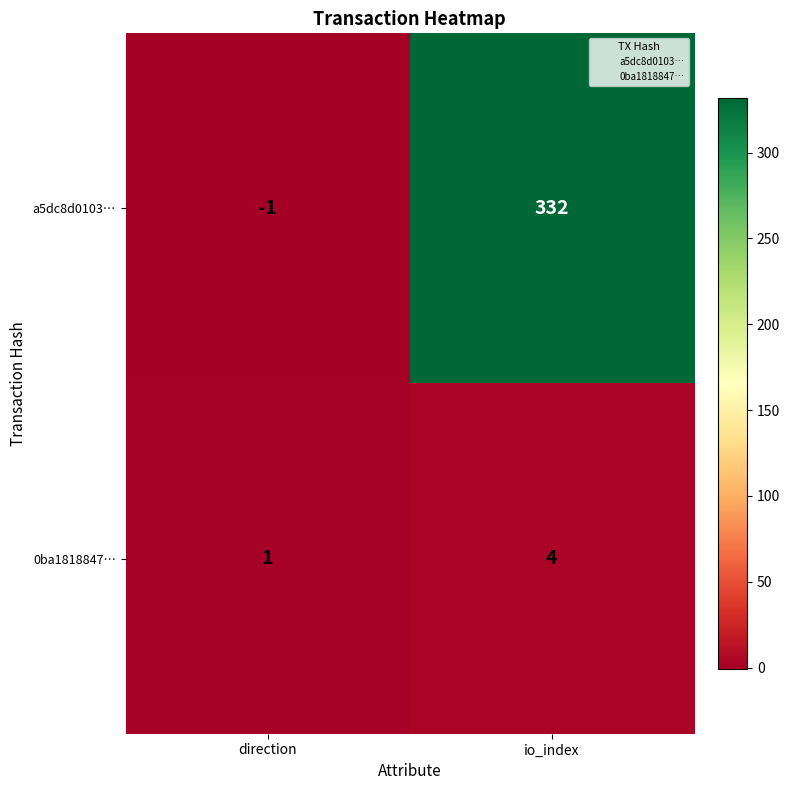

Which category has the lowest value across all series?

direction